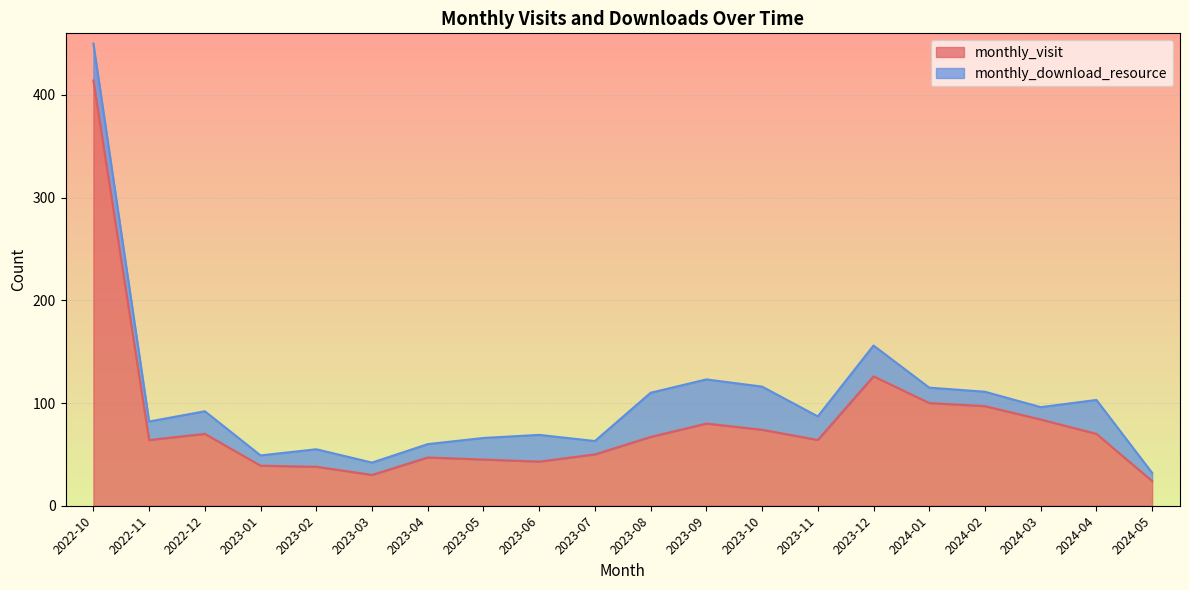

List the labels in order of value, largest first.

2022-10, 2023-12, 2024-01, 2024-02, 2024-03, 2023-09, 2023-10, 2022-12, 2024-04, 2023-08, 2022-11, 2023-11, 2023-07, 2023-04, 2023-05, 2023-06, 2023-01, 2023-02, 2023-03, 2024-05